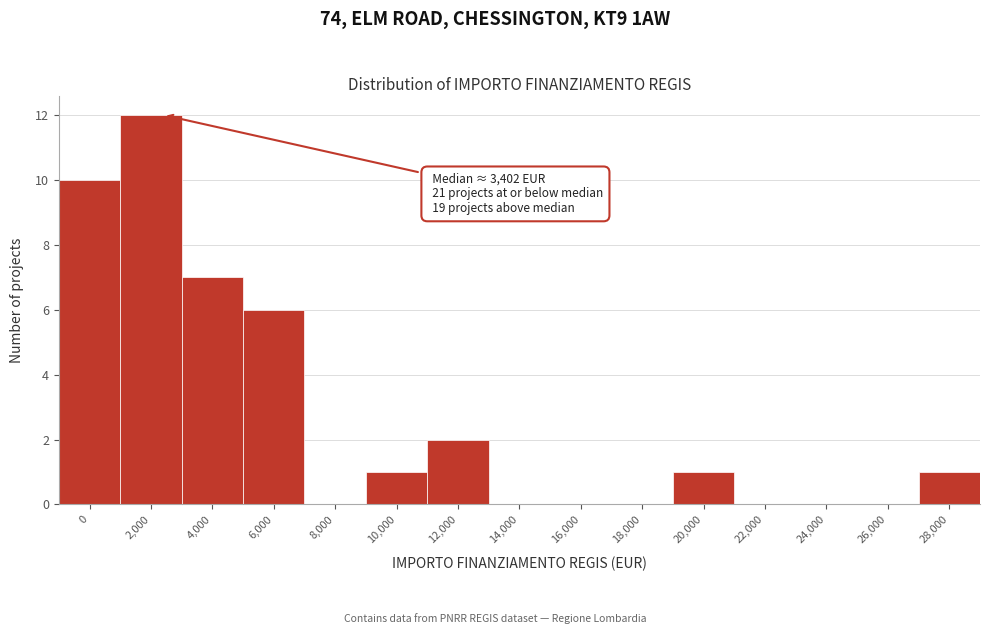

Reading left to right, list all the values displayed in this chart.

0=10	2,000=12	4,000=7	6,000=6	8,000=0	10,000=1	12,000=2	14,000=0	16,000=0	18,000=0	20,000=1	22,000=0	24,000=0	26,000=0	28,000=1